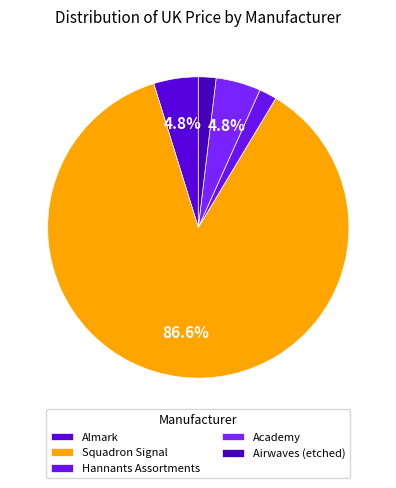

How many segments does this pie chart have?

5